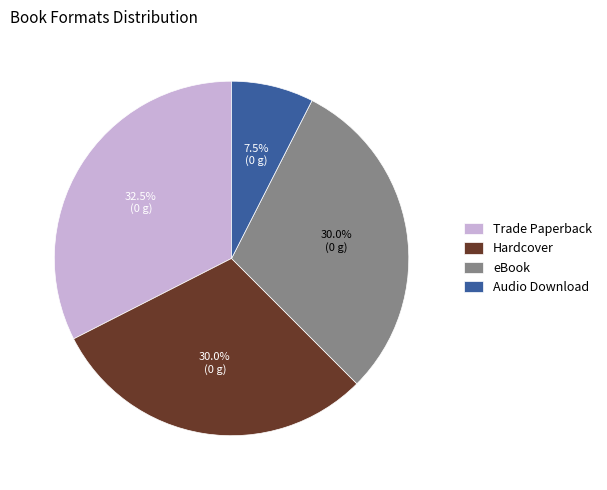

What is the ratio of the value at eBook to the value at Audio Download?

4.0